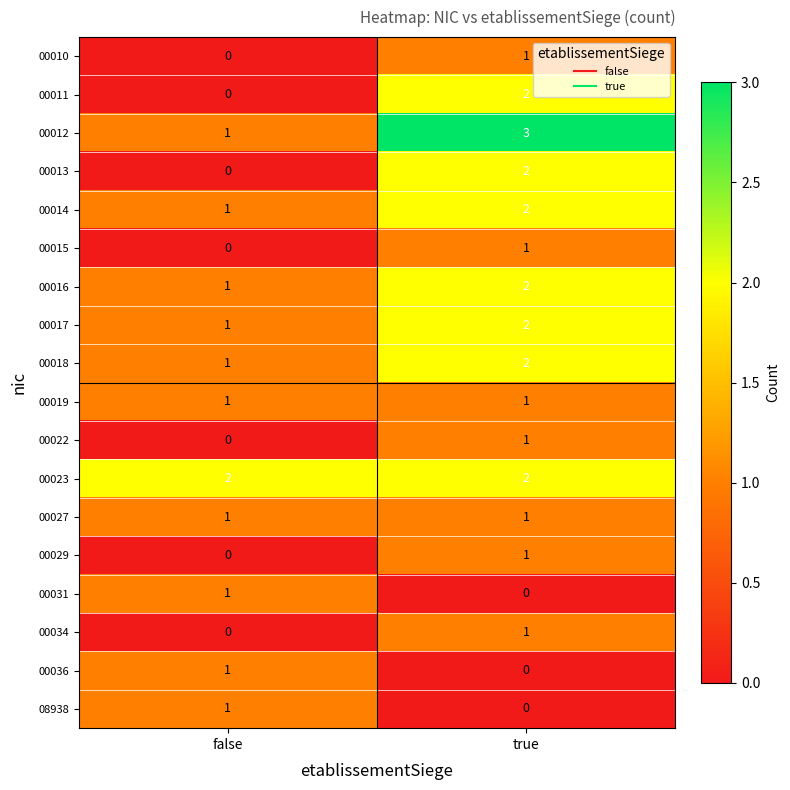

At which category is the sum across all series the highest?

true